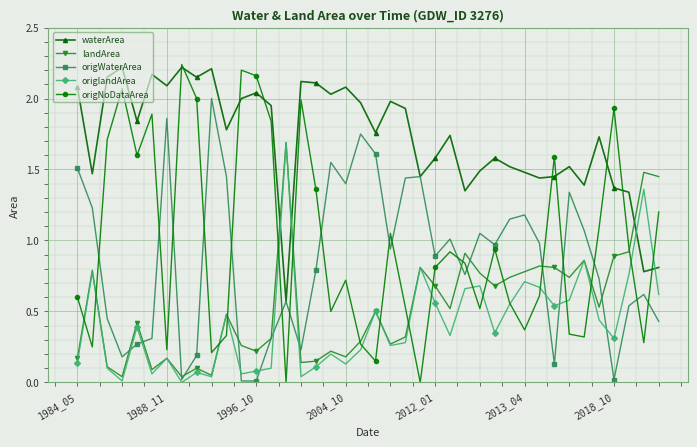

True or false: origlandArea has more than 0 interior local peaks.

True